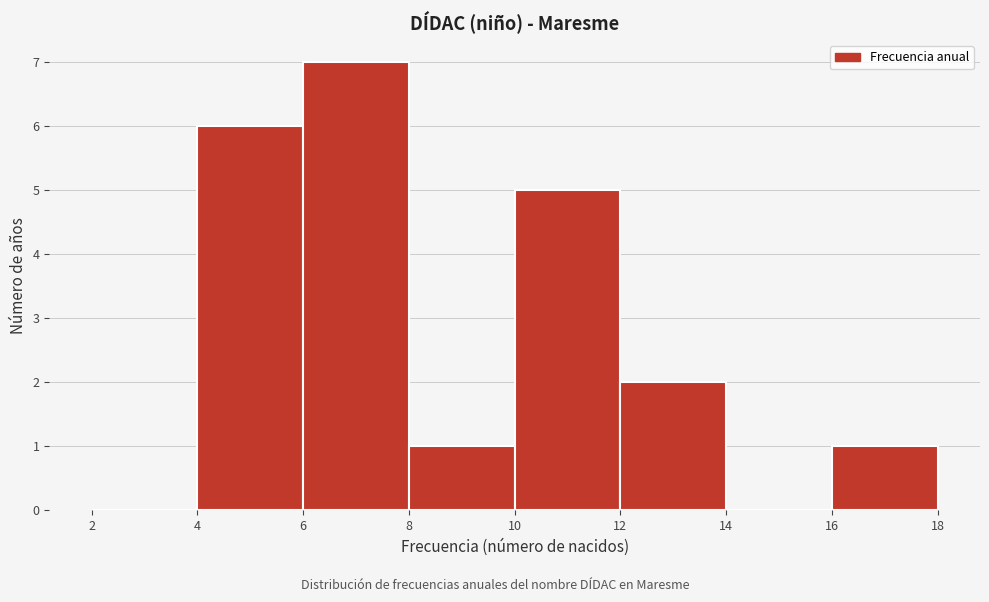

Which range on the x-axis has the tallest bar?

6 to 8